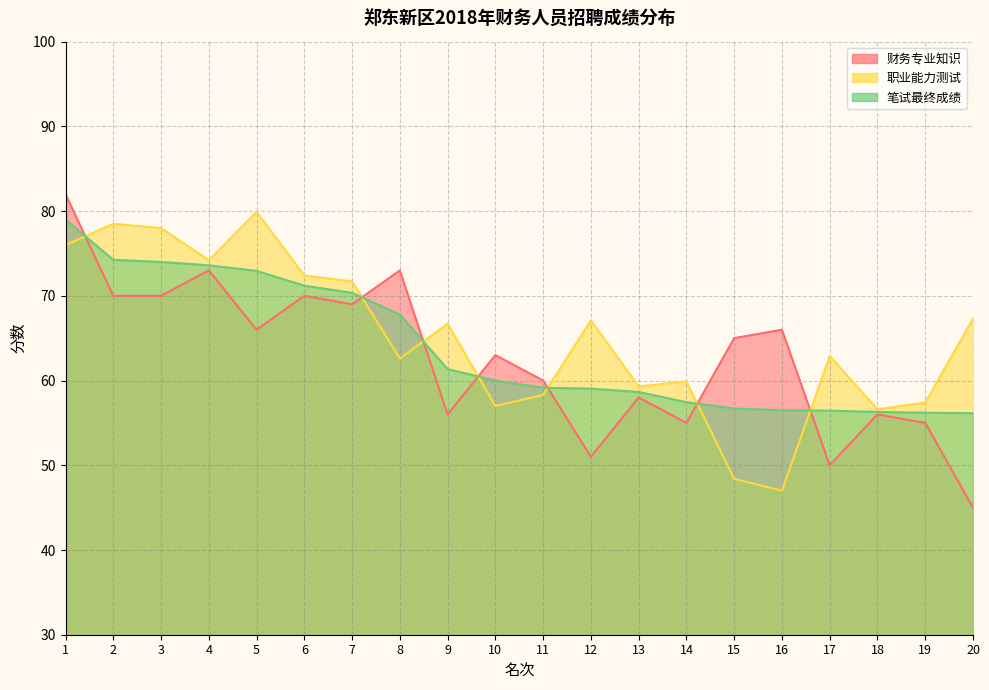

What are all the series names shown in the legend?

财务专业知识, 职业能力测试, 笔试最终成绩